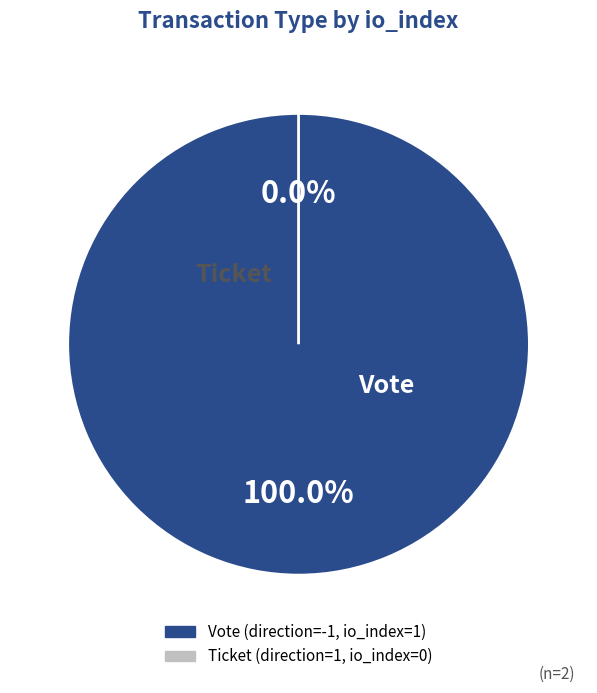

Which category has the smallest portion of the pie?

Ticket (io_index=0)